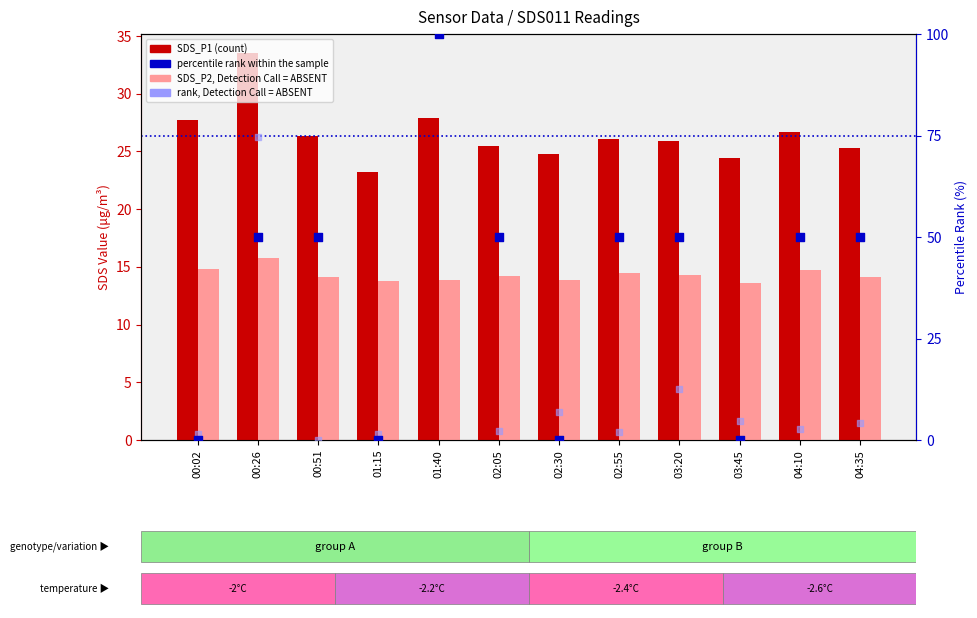

At how many categories does at least one series exceed 61?

2